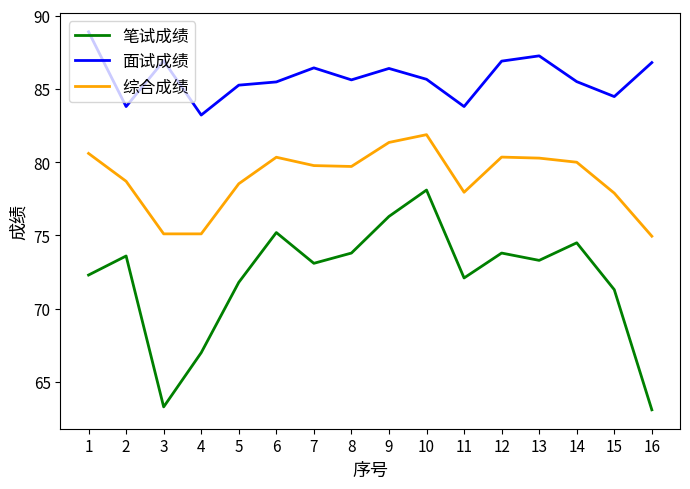

Which category has the highest value in the 综合成绩 series?

10